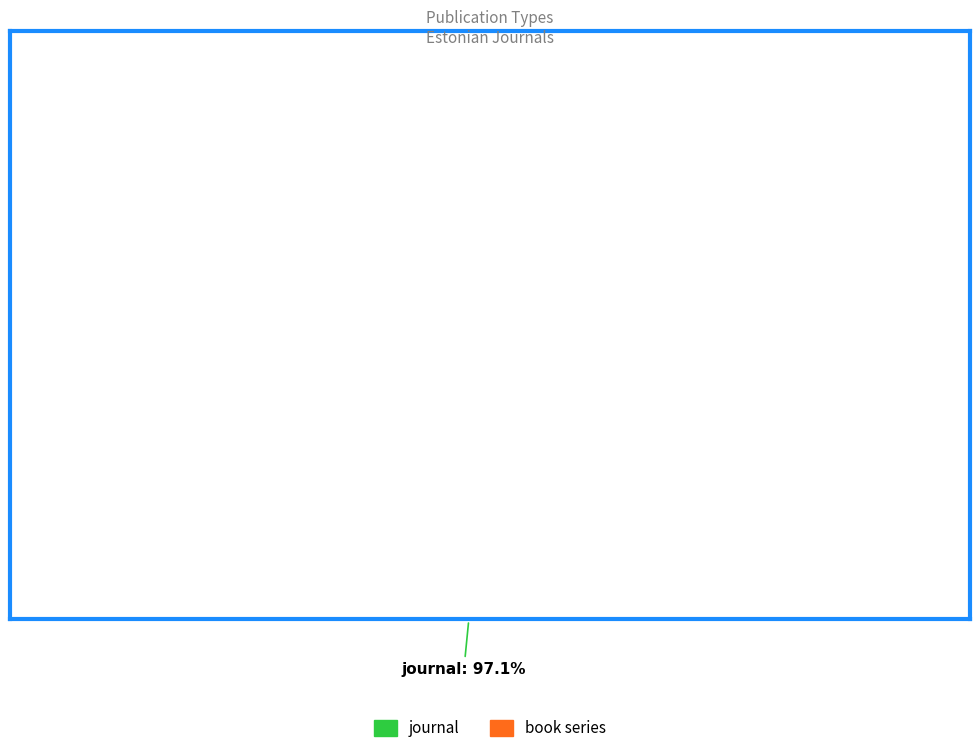

Does any single category account for the majority?

Yes